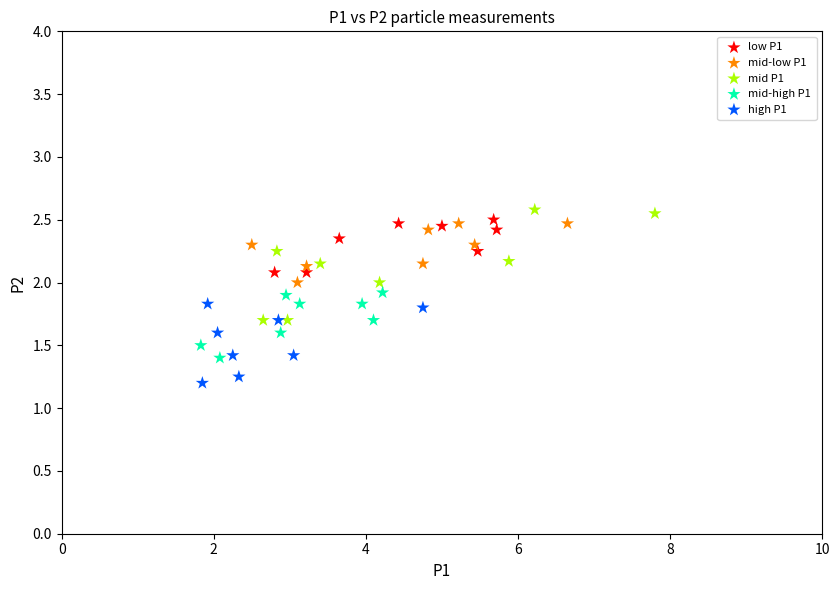

Which series contains the lowest Y value?

high P1